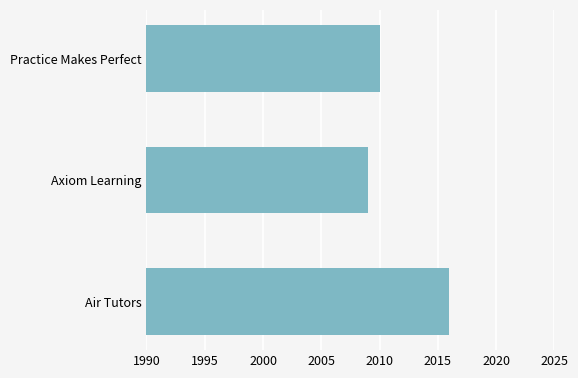

How many data points does each series have?

3